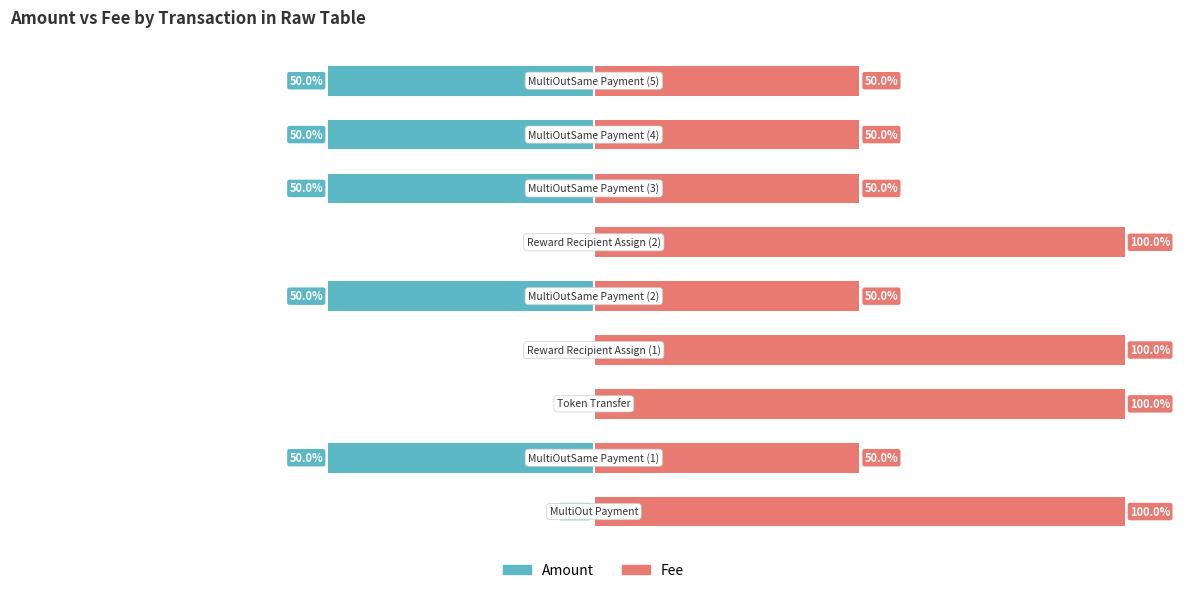

How many values in Amount are below zero?

6